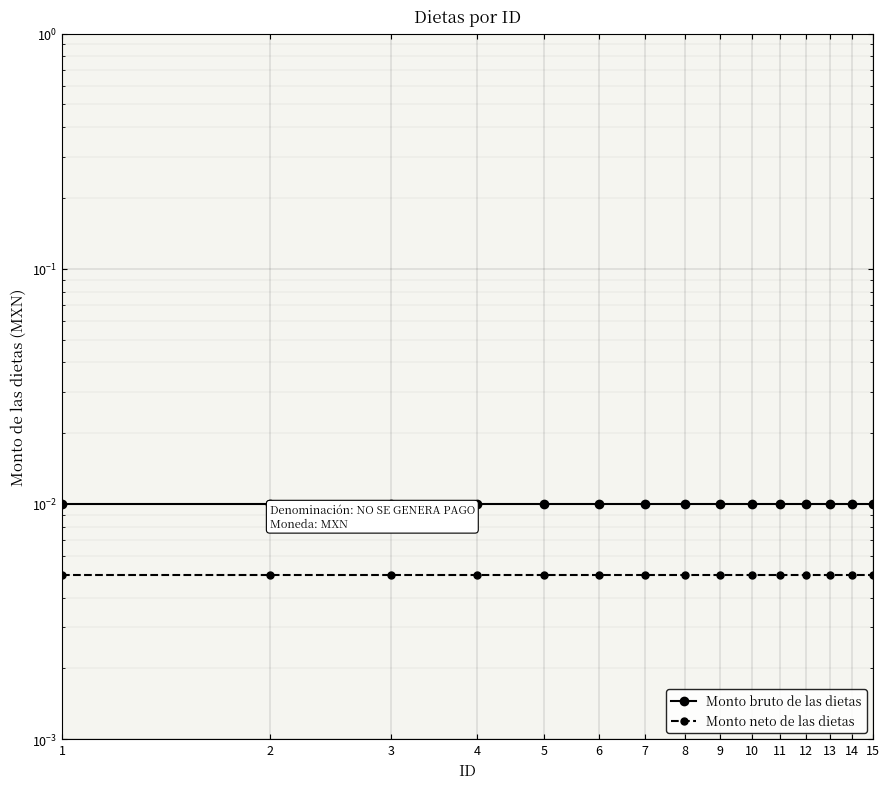

Rank the series by their maximum value, from highest to lowest.

Monto bruto de las dietas, Monto neto de las dietas